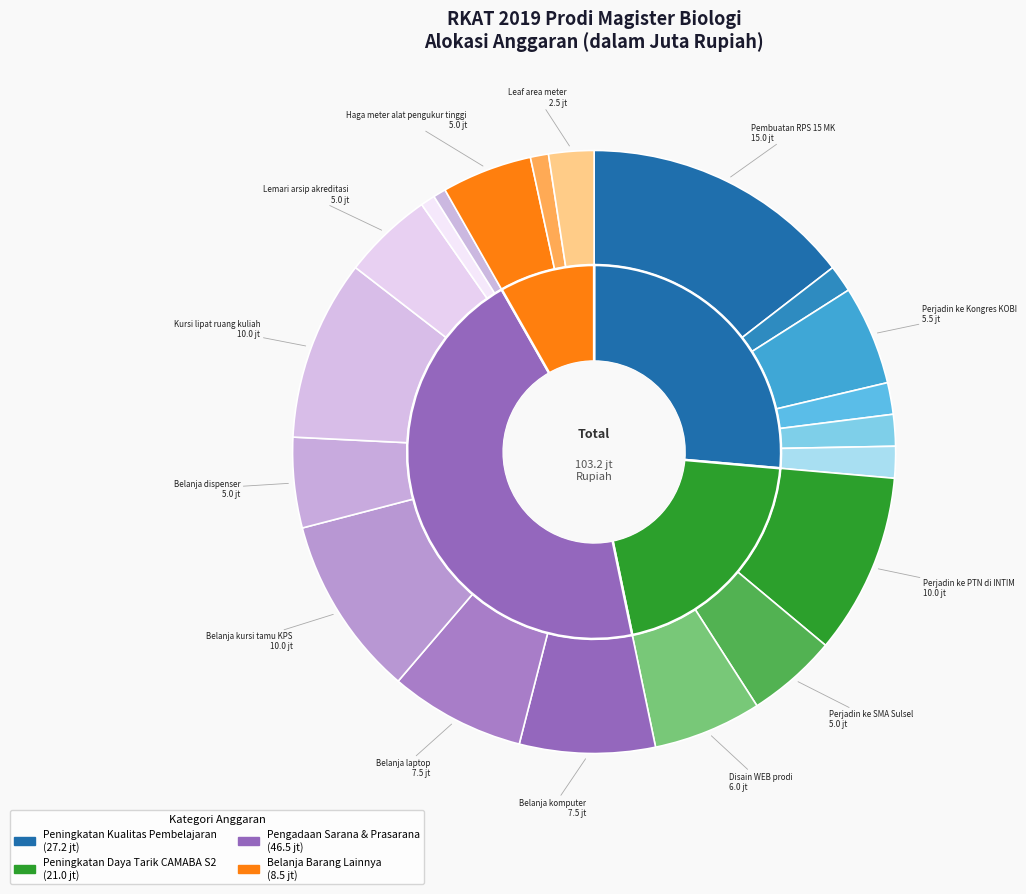

To the nearest percent, what is the difference between the largest and smallest slice percentages?

14%